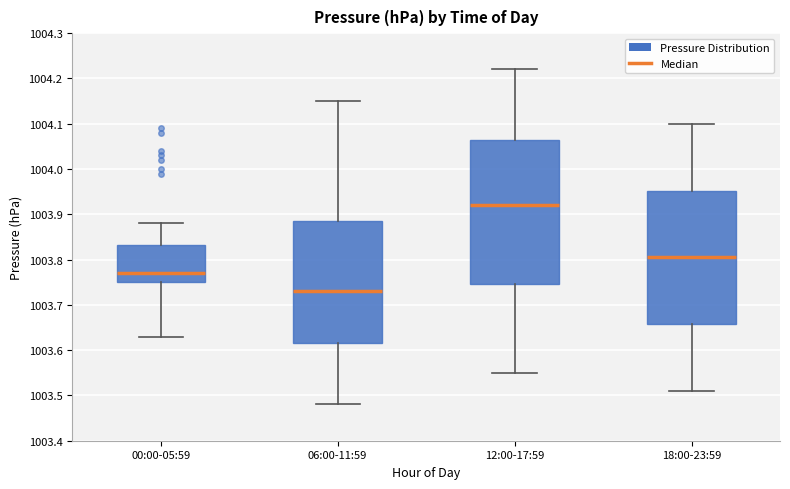

Where is the upper edge of the box for 18:00-23:59 on the y-axis? The values are not printed on the chart, so give them approximately, as read against the axis.

1003.95